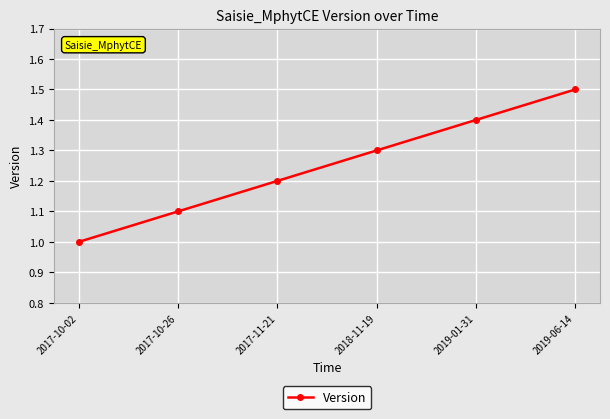

How many values are between 1 and 2?

6